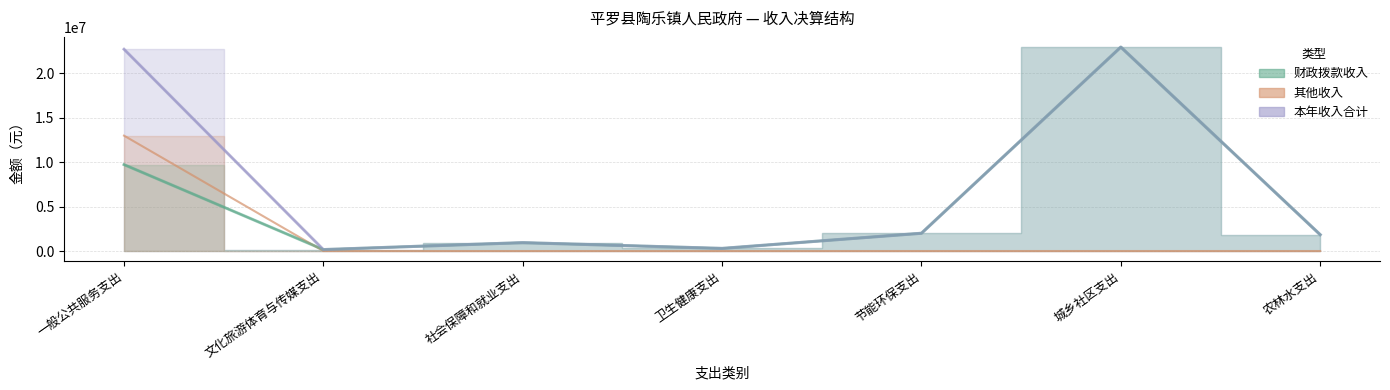

What is the average value of the 财政拨款收入 series?

5418879.8